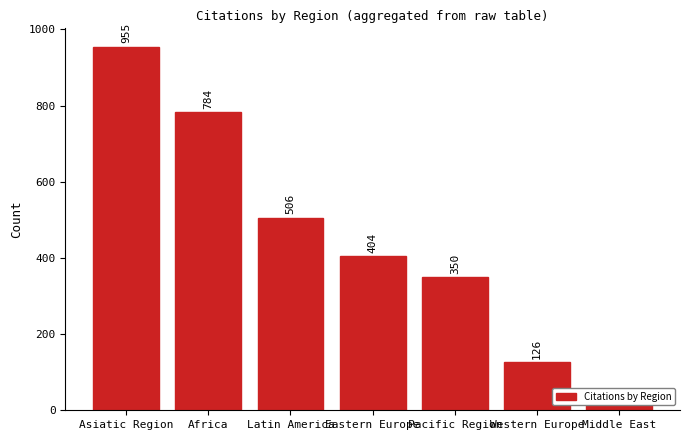

What is the average value?

449